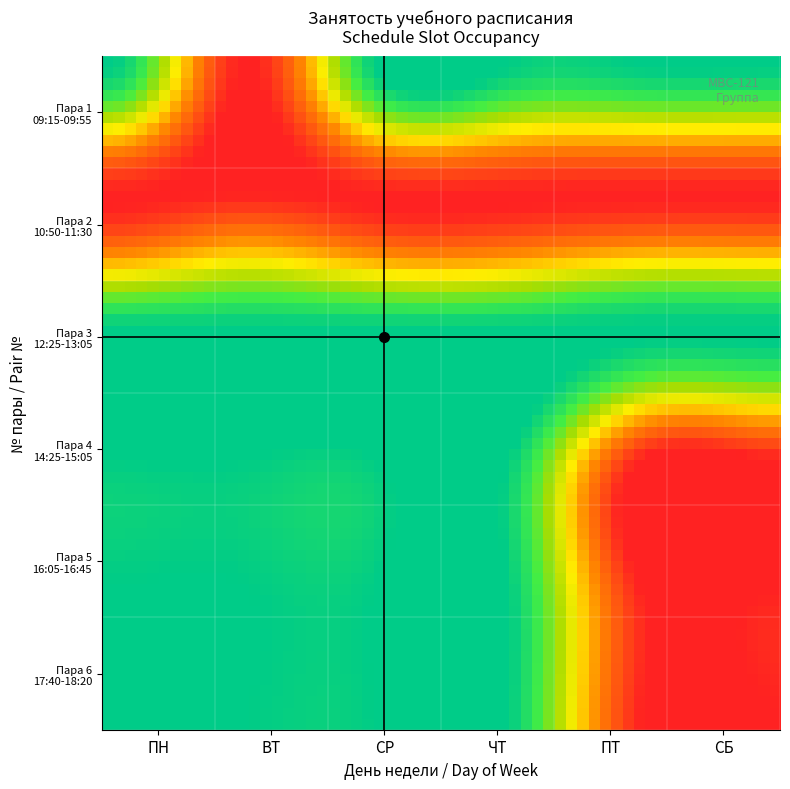

How many distinct data groups are displayed?

6